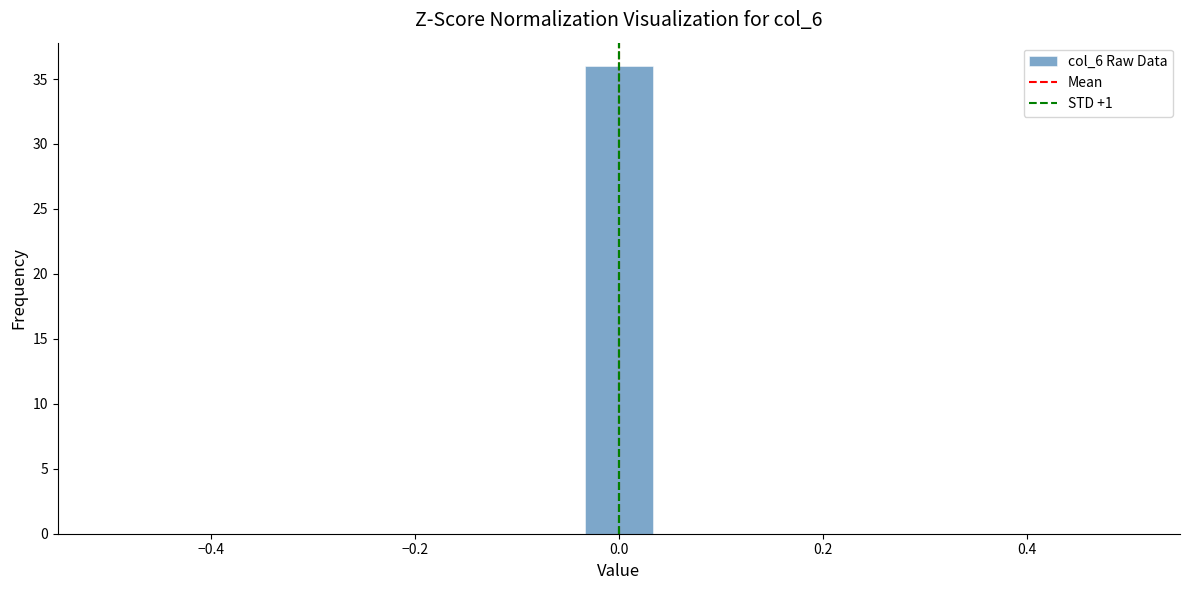

Read against the x-axis, roughly where is the centre of the tallest bar?

0.00